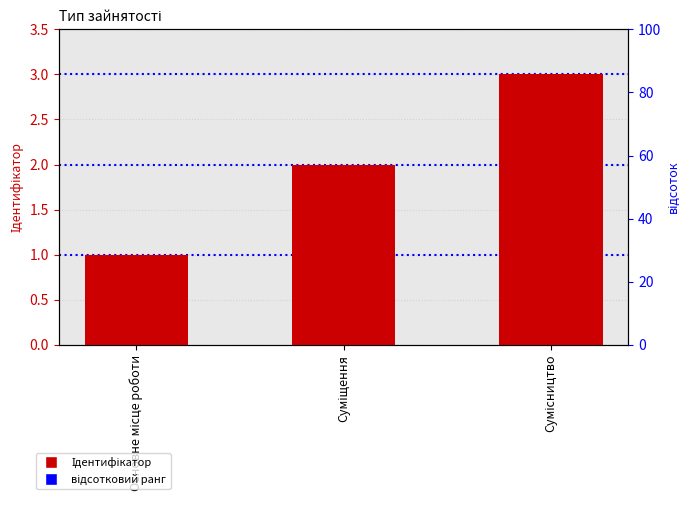

Does the chart contain any negative values?

No